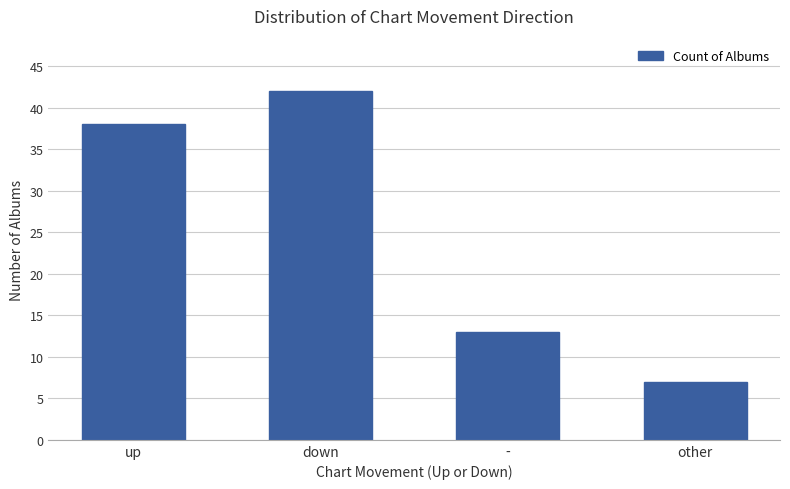

List the labels in order of value, largest first.

down, up, -, other